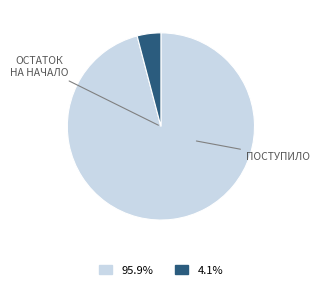

Is there a majority slice in this chart?

Yes